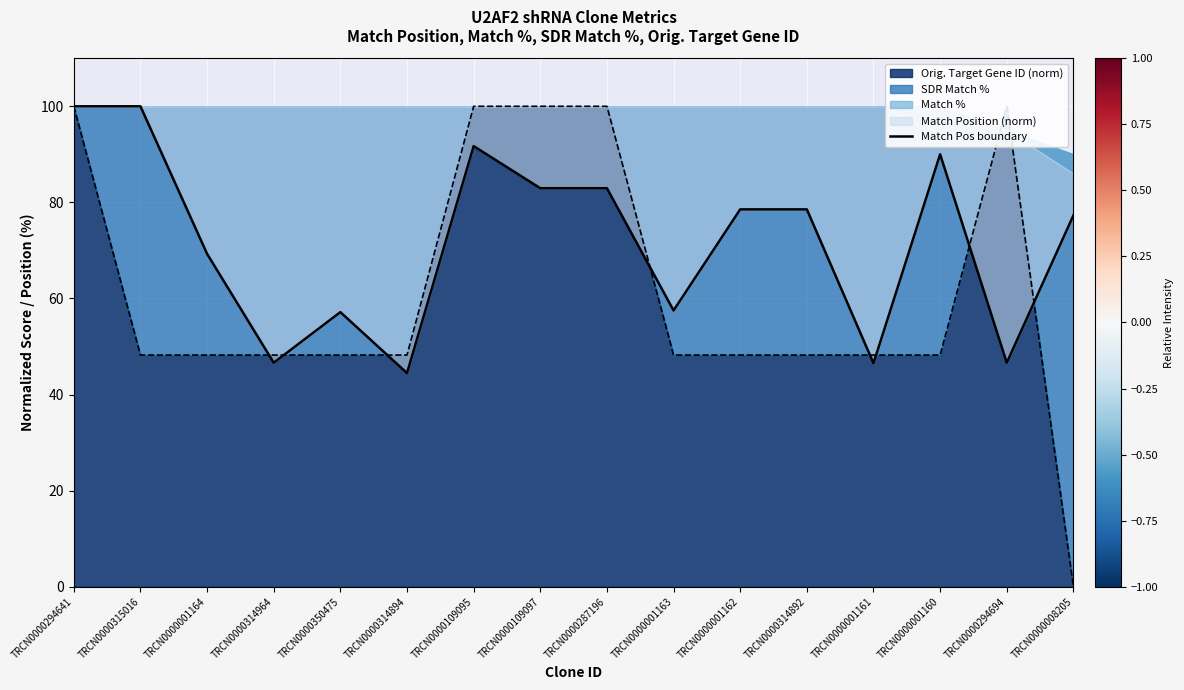

Which category has the highest value across all series?

TRCN0000294641